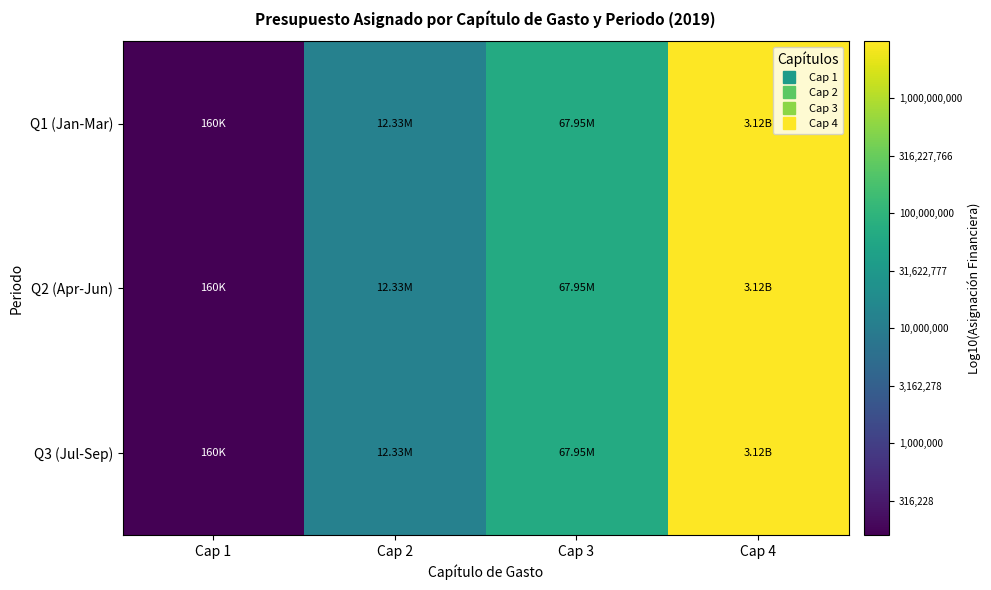

Reading left to right, list all the values displayed in this chart.

Q1 (Jan-Mar): Cap 1=5.2	Cap 2=7.1	Cap 3=7.8	Cap 4=9.5
Q2 (Apr-Jun): Cap 1=5.2	Cap 2=7.1	Cap 3=7.8	Cap 4=9.5
Q3 (Jul-Sep): Cap 1=5.2	Cap 2=7.1	Cap 3=7.8	Cap 4=9.5